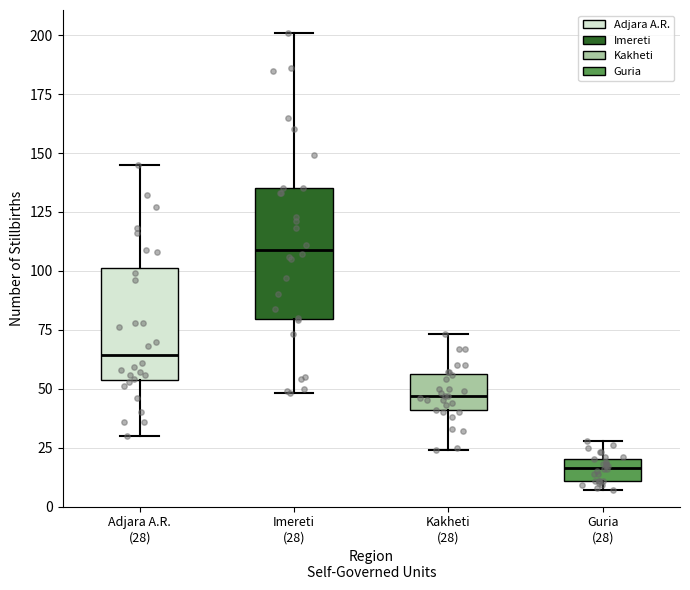

Which box's median line is the lowest?

Guria (28)